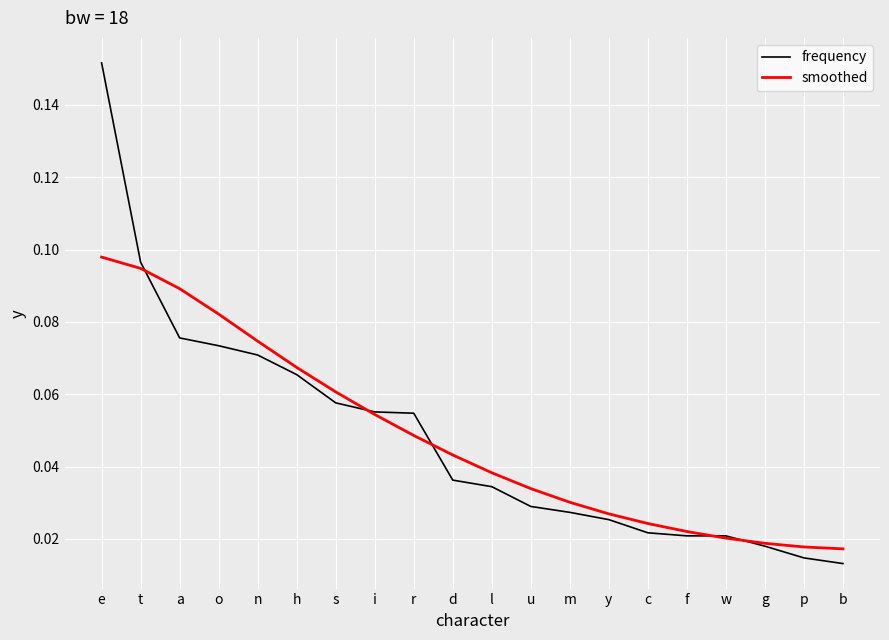

Which label corresponds to the largest value in the chart?

e